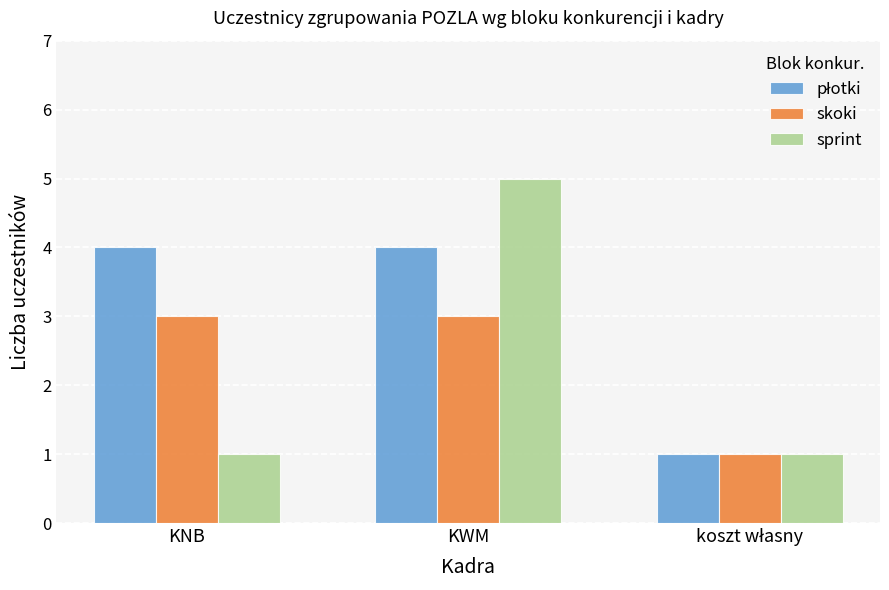

What is the sum of all sprint values?

7